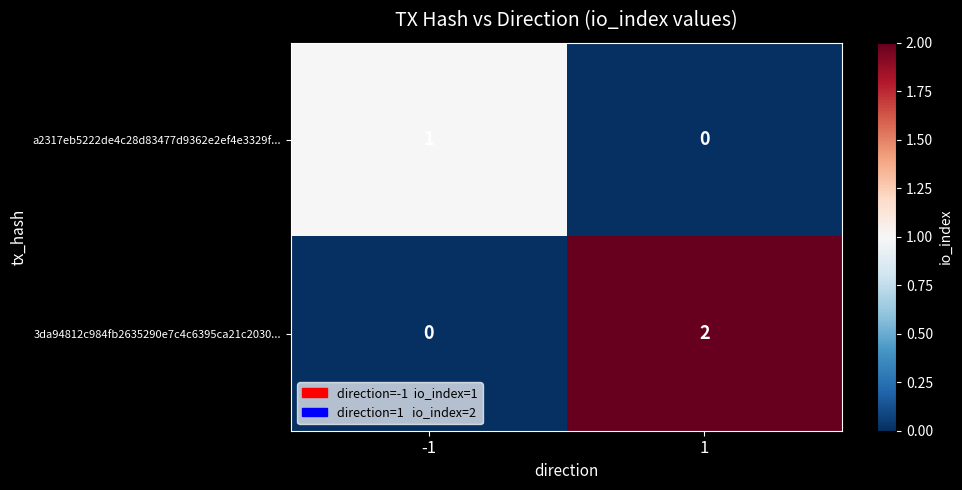

How many series are shown in this chart?

2